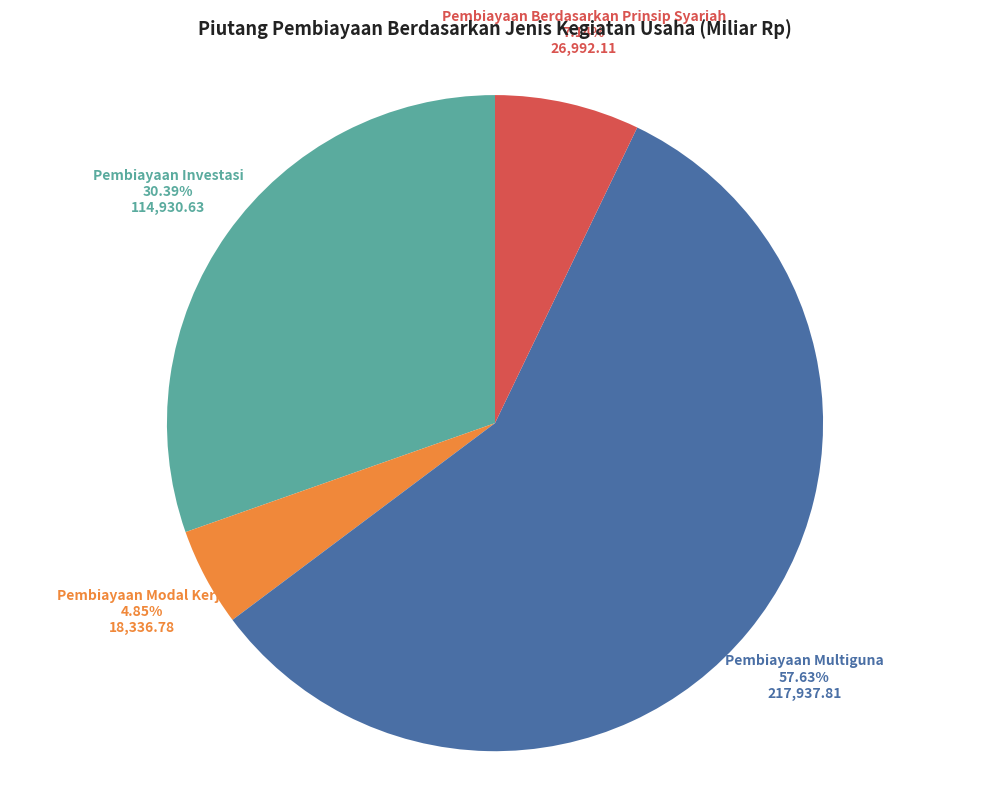

What is the majority slice?

Pembiayaan Multiguna